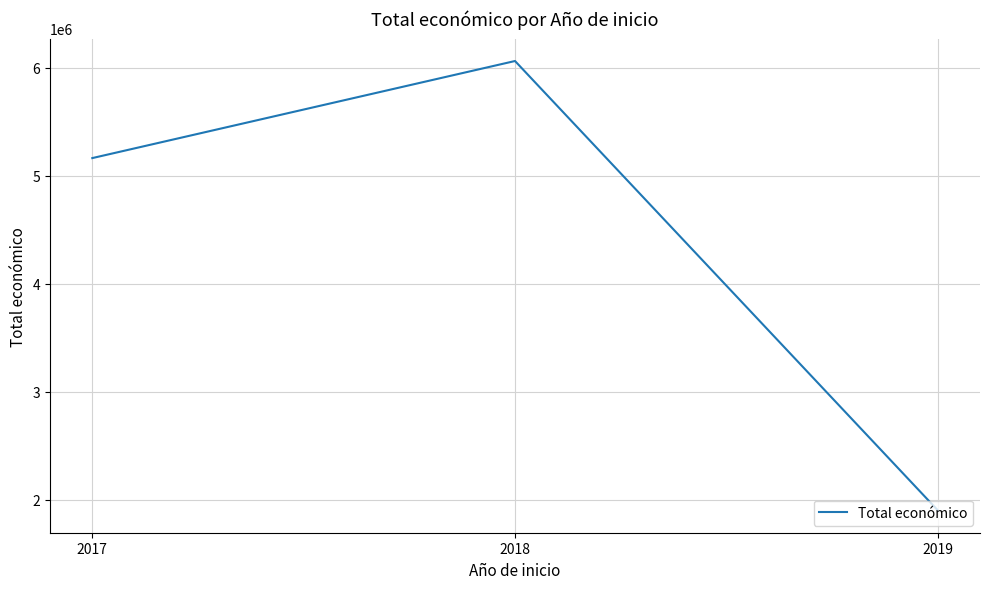

Reading left to right, transcribe all the data shown in this chart.

5163335	6062169	1902784